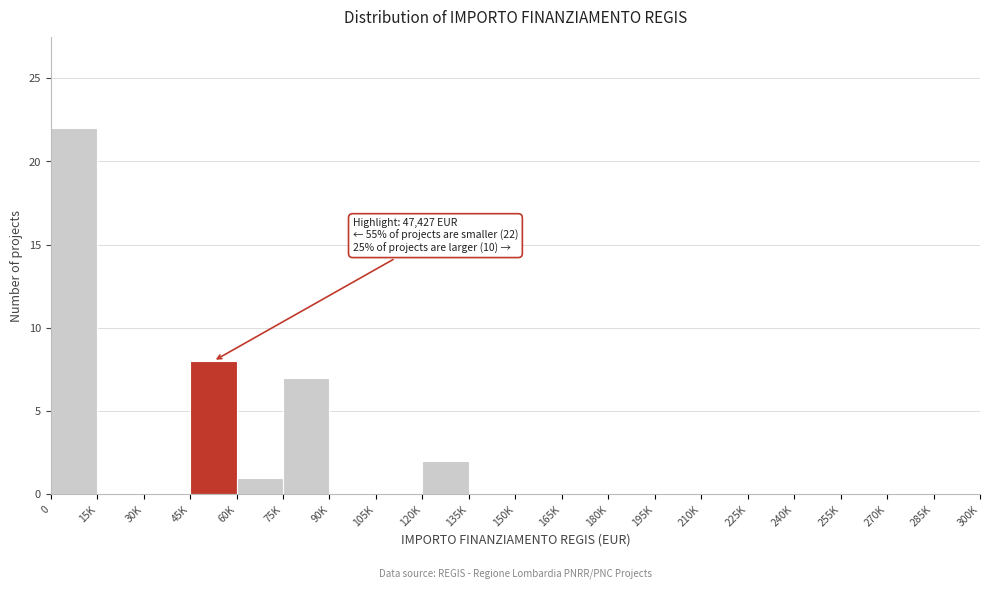

Reading left to right, what are all the values shown in this chart?

0=22	15K=0	30K=0	45K=8	60K=1	75K=7	90K=0	105K=0	120K=2	135K=0	150K=0	165K=0	180K=0	195K=0	210K=0	225K=0	240K=0	255K=0	270K=0	285K=0